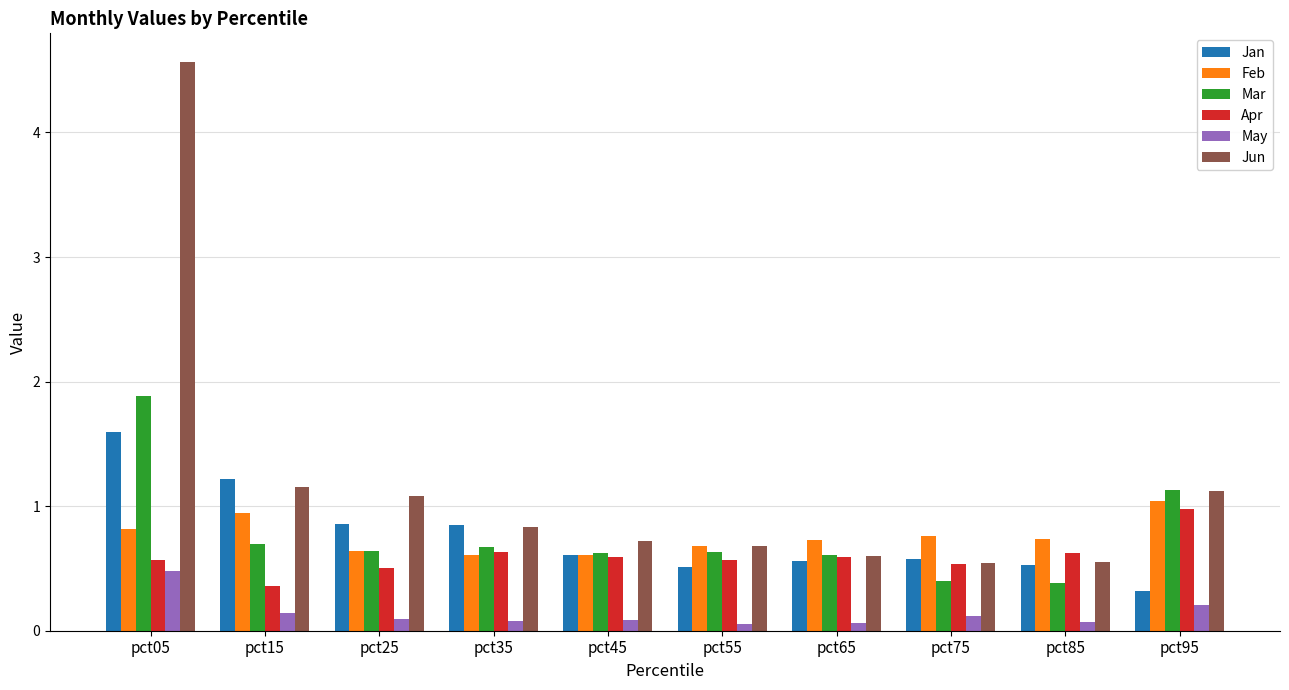

How many groups of bars are there?

10